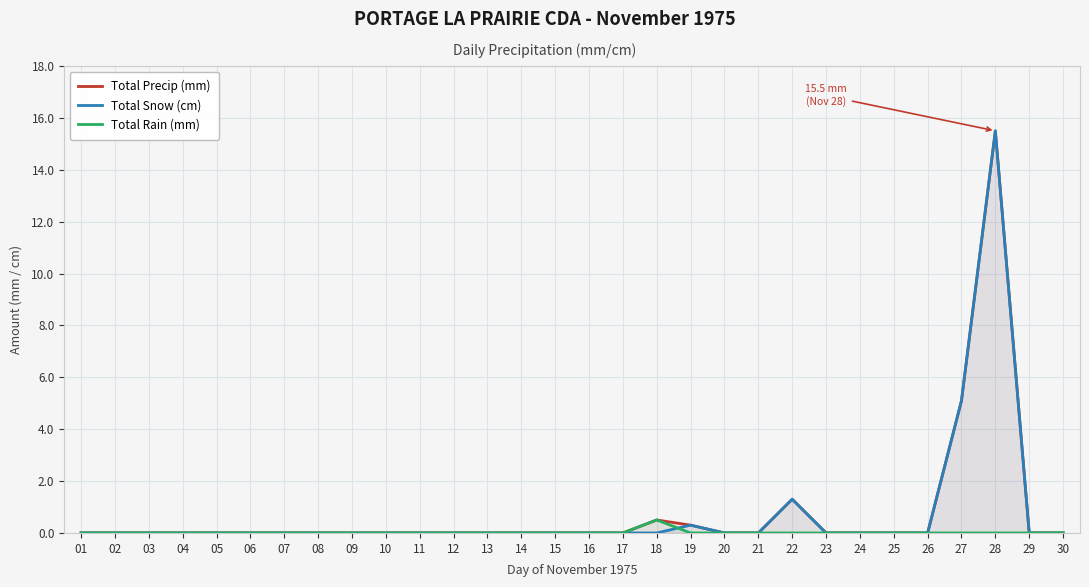

At how many categories does at least one series exceed 8?

1